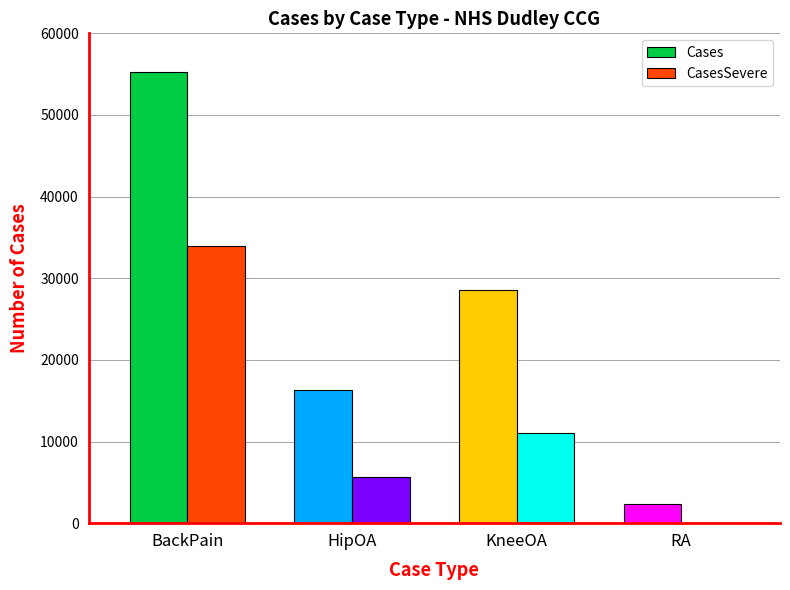

What is the difference between the CasesSevere values at BackPain and KneeOA?

22901